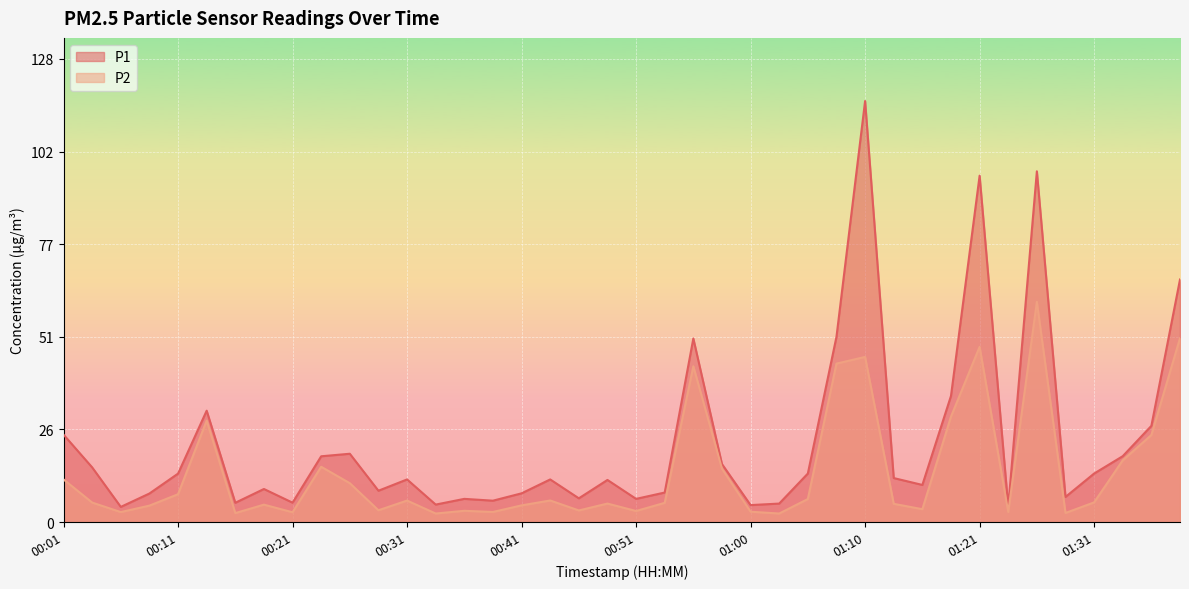

True or false: P2 and P1 cross at least once.

False